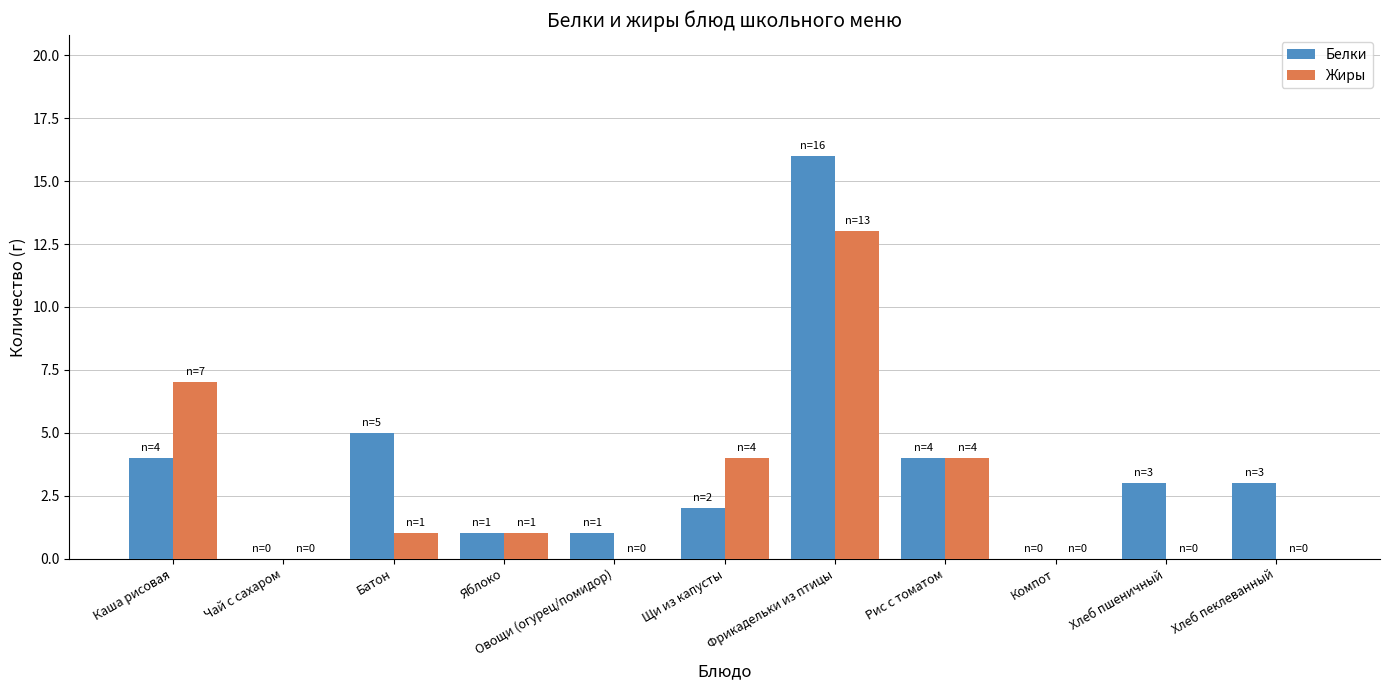

How many series are shown in this chart?

2